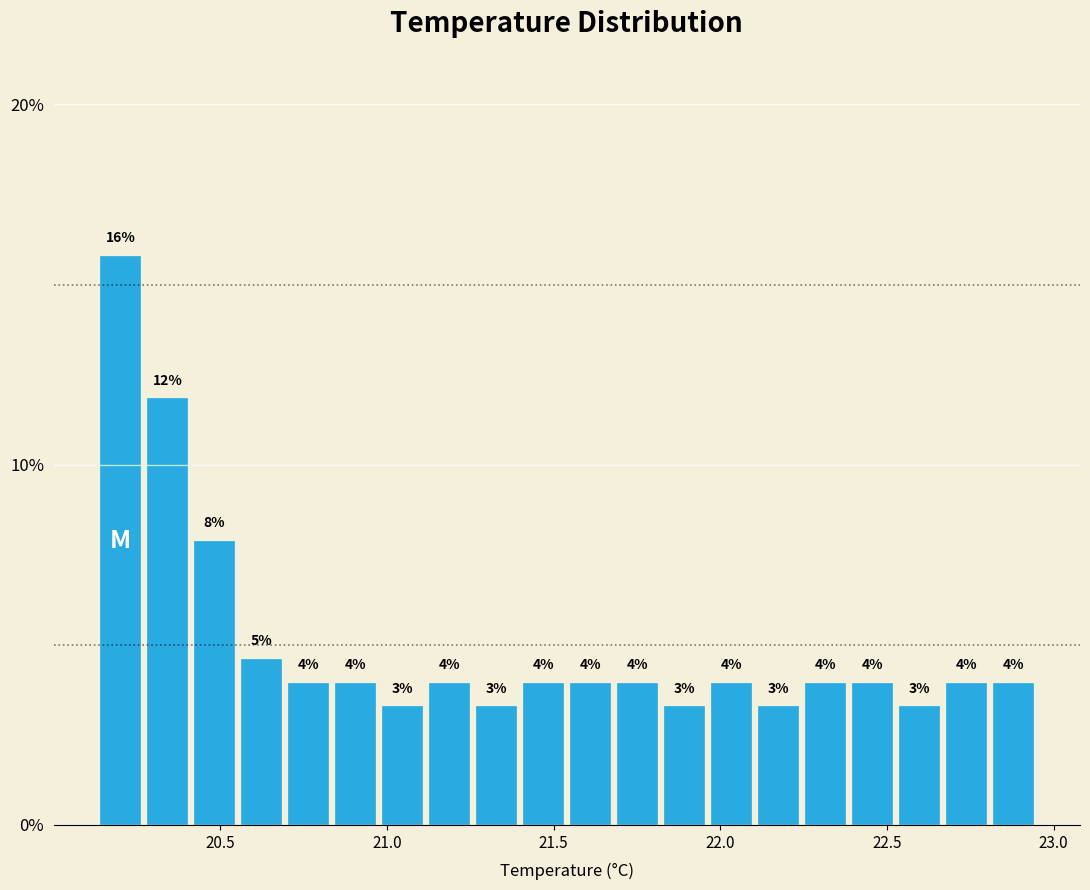

Around what value on the x-axis is the tallest bar? Give the approximate position of its centre, as read against the axis.

20.20